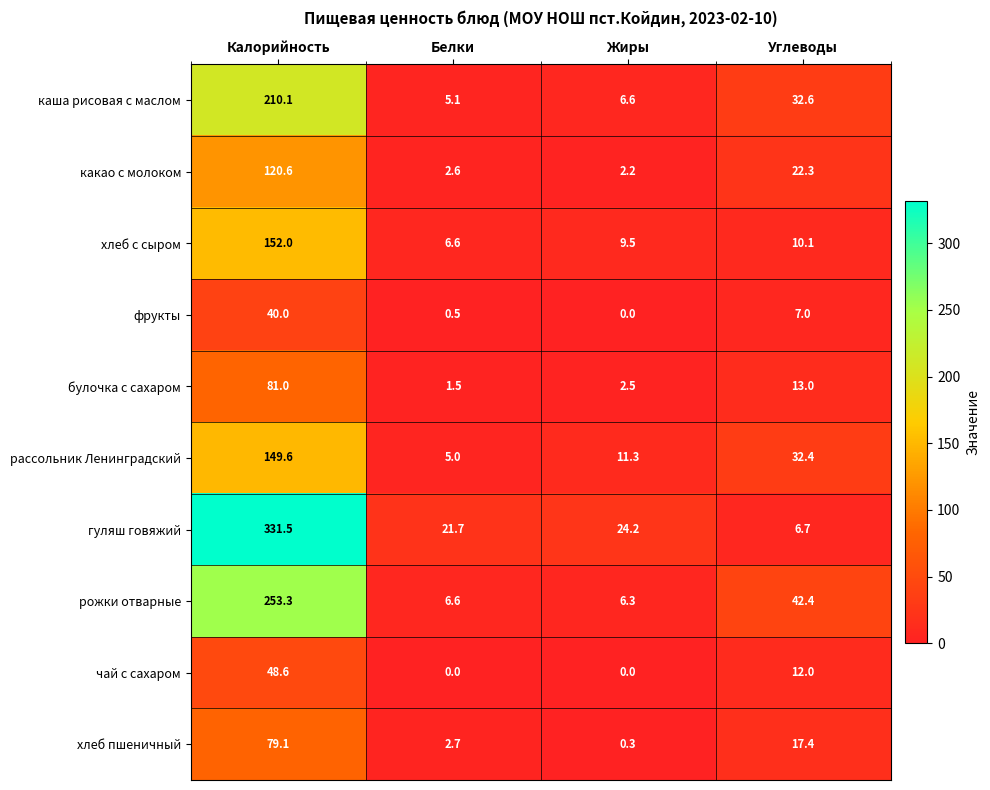

What is the difference between the гуляш говяжий values at Углеводы and Калорийность?

324.8